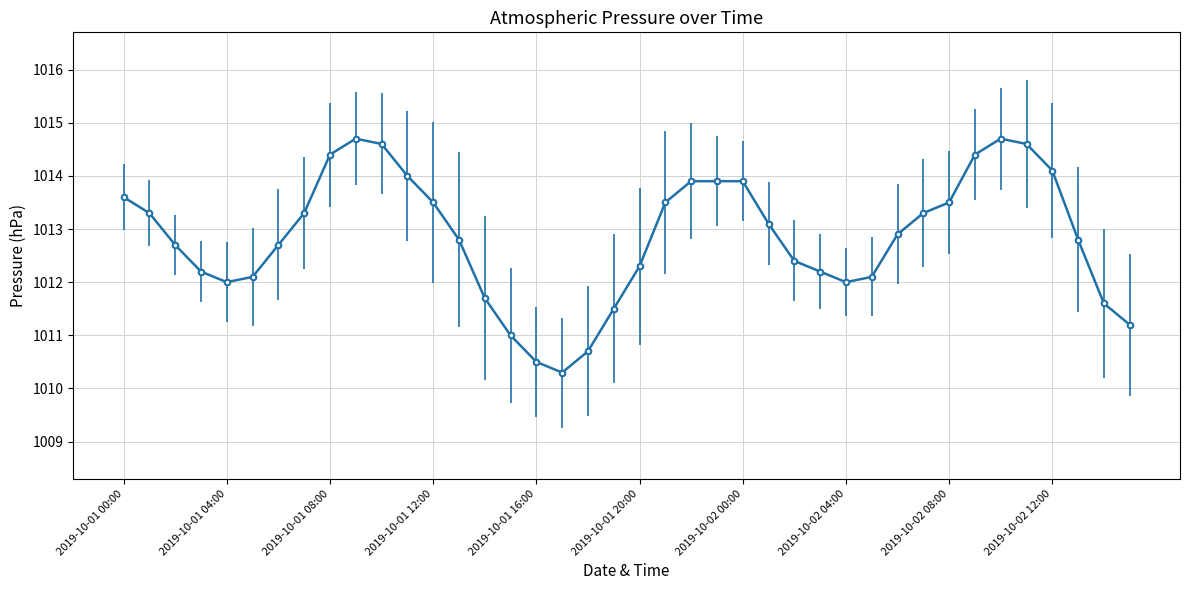

What is the difference between the maximum and second lowest values?

4.2